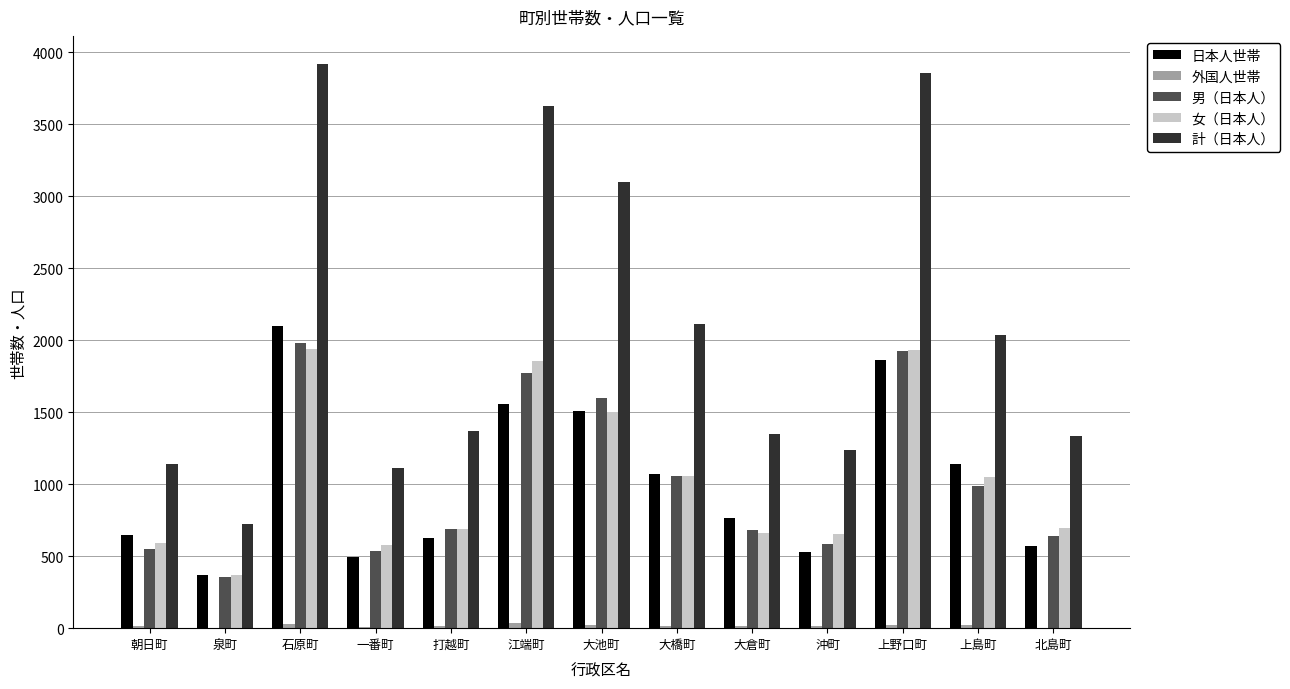

Which series has the largest range (max minus min)?

計（日本人）